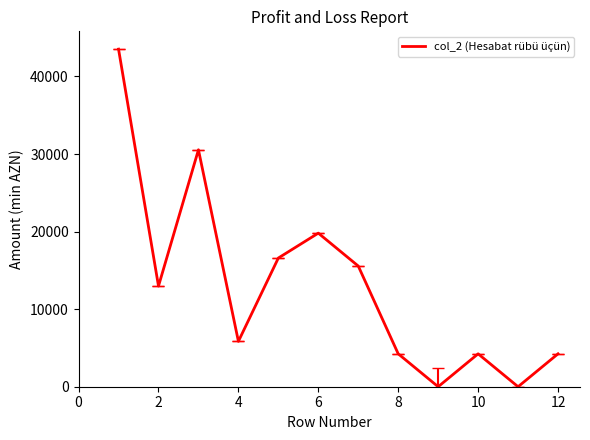

Does the chart display data point markers on the line(s)?

No